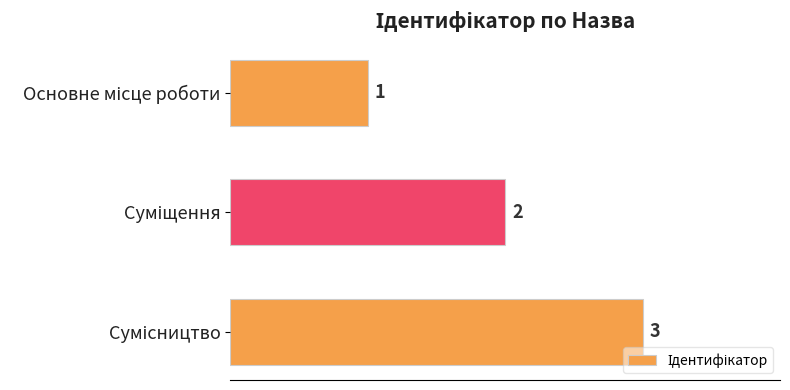

Count the number of categories in the chart.

3